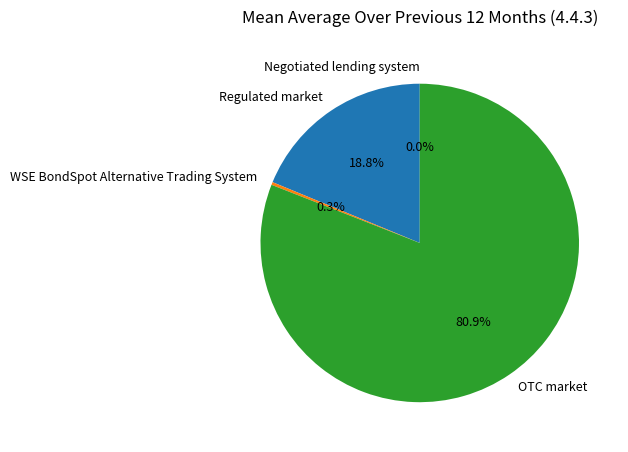

To the nearest percent, what is the difference between the largest and smallest slice percentages?

81%